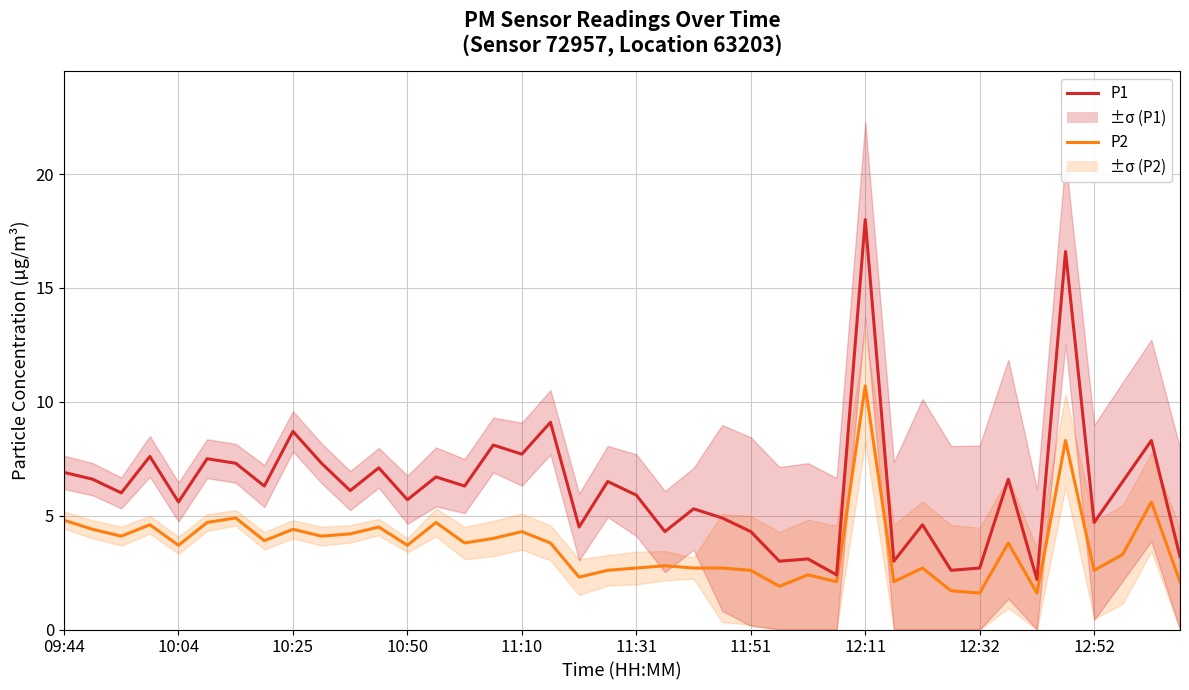

What is the total value across all series at 12:11?

28.7